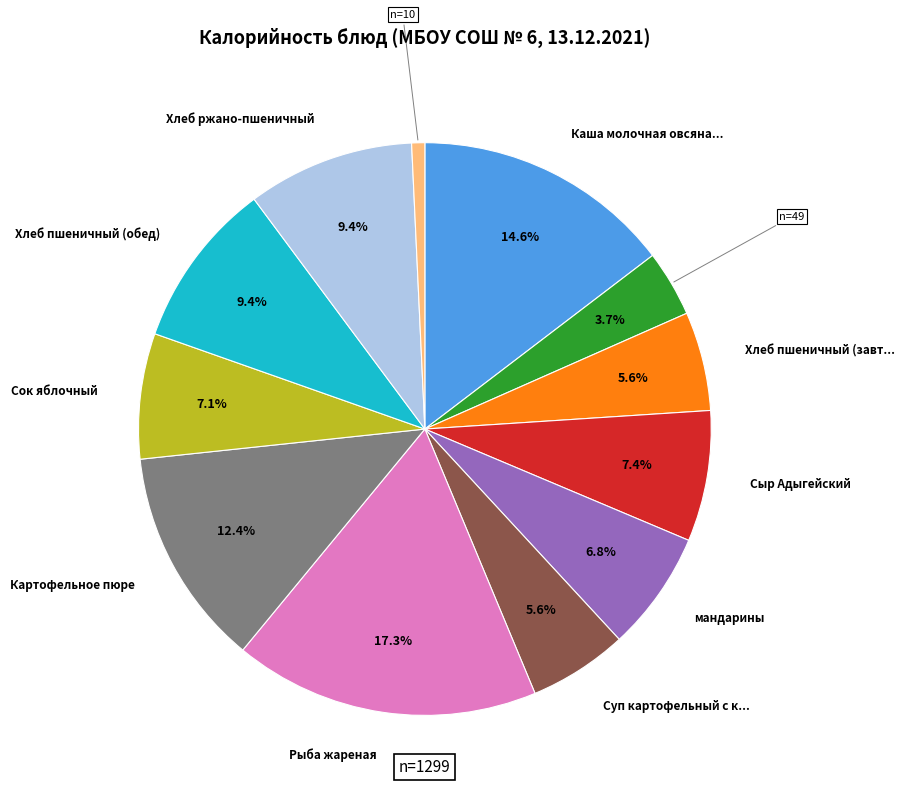

How many segments does this pie chart have?

12